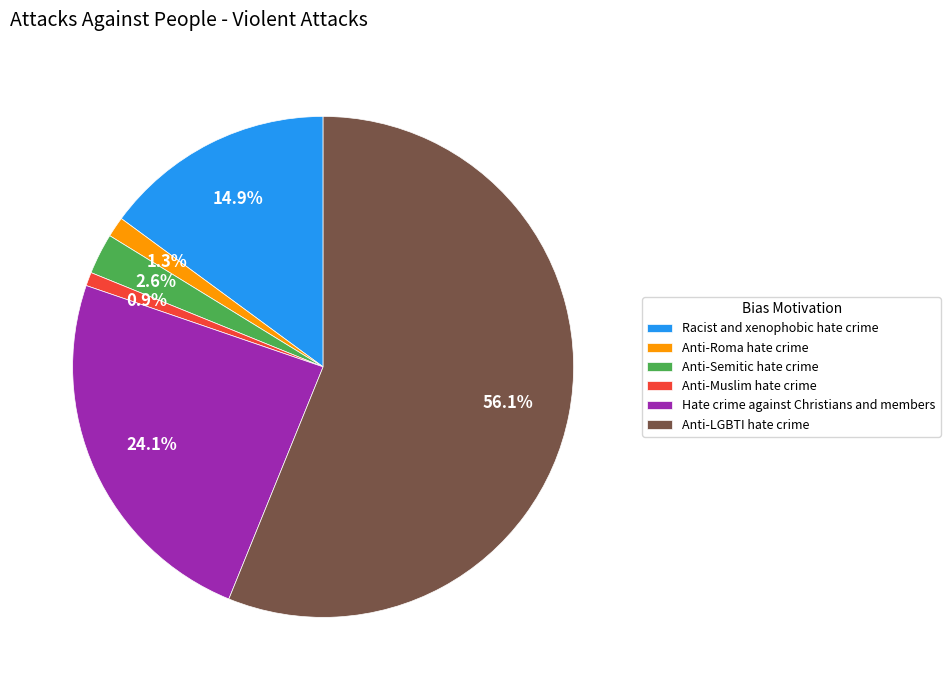

To the nearest percent, what is the combined percentage of Anti-LGBTI hate crime and Racist and xenophobic hate crime?

71%